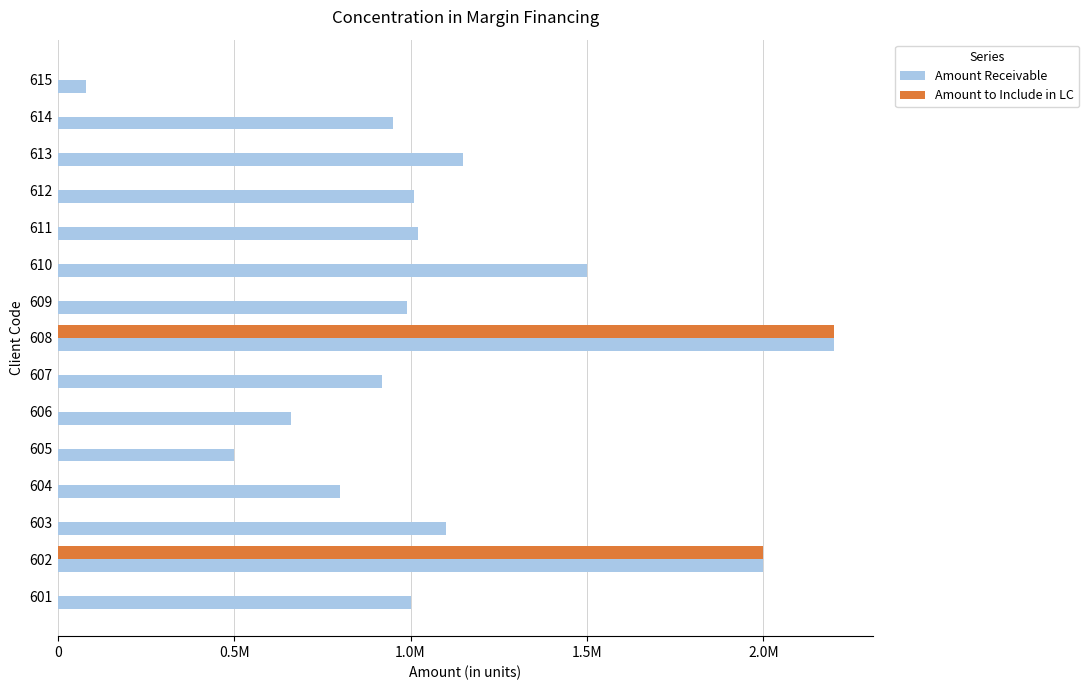

Rank the series by their maximum value, from highest to lowest.

Amount Receivable, Amount to Include in LC